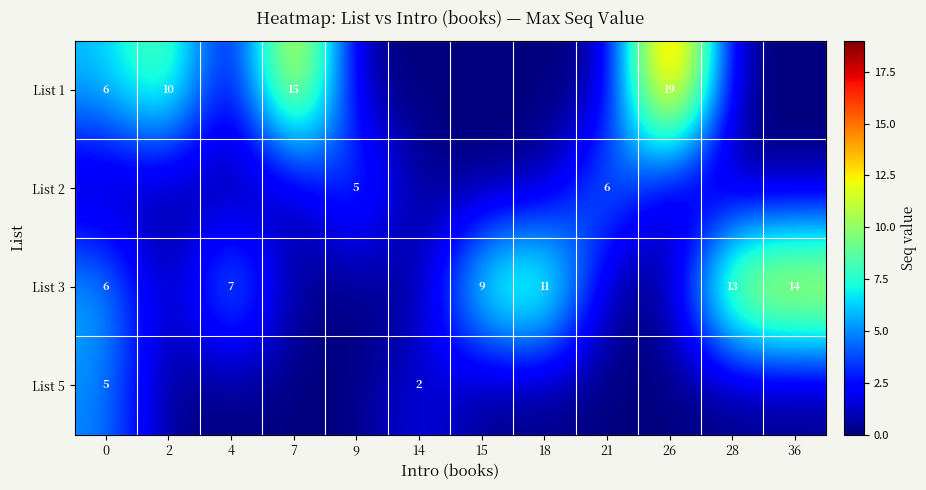

The value of List 5 at 0 is 5. True or false?

True